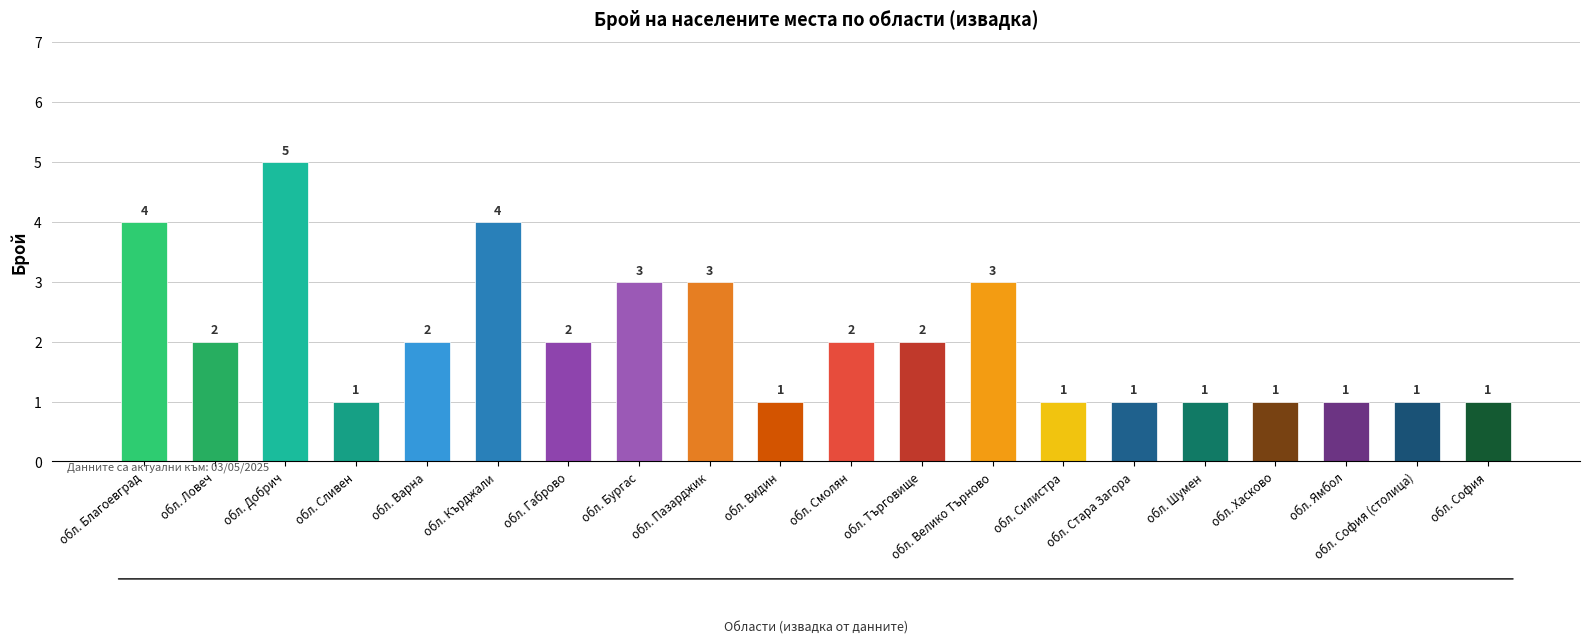

The chart shows a value of 1 at обл. Търговище. True or false?

False